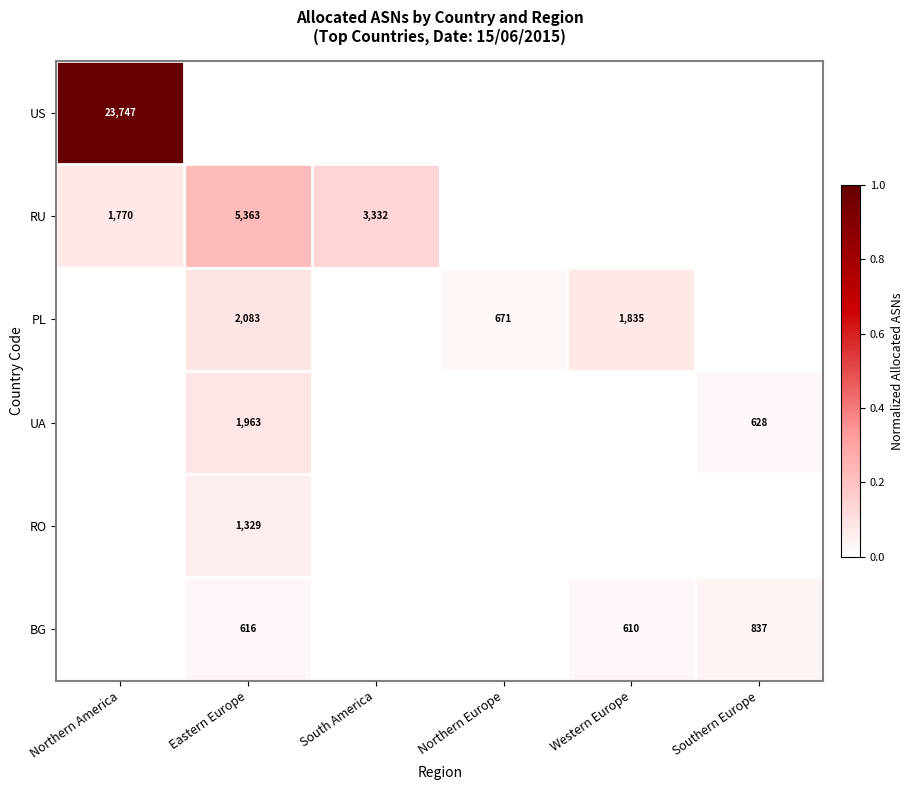

True or false: UA has a value of 1023 at Eastern Europe.

False